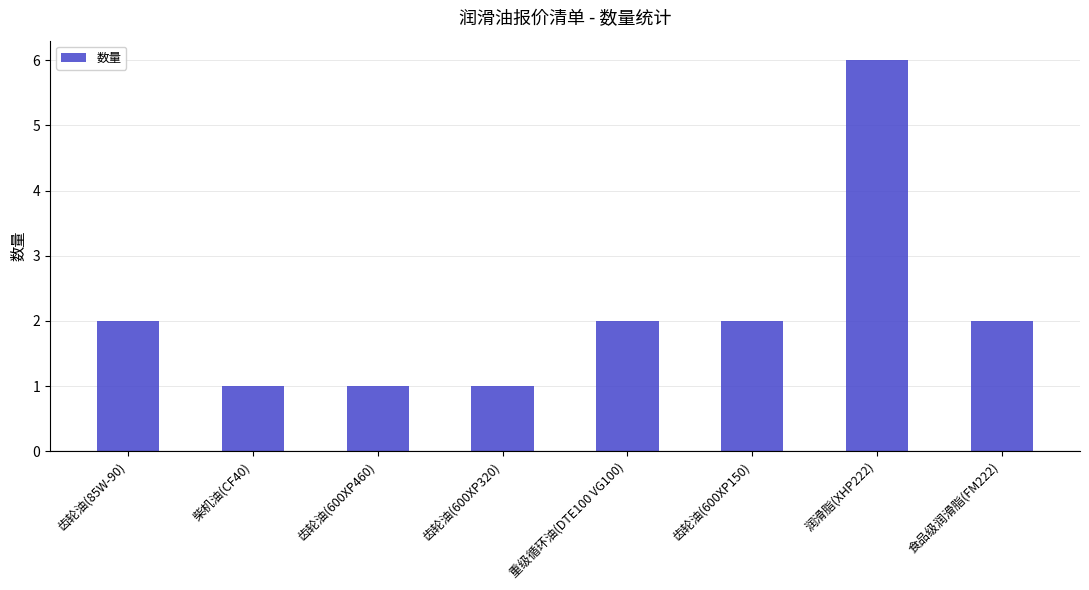

What is the label of the 5th bar from the right?

齿轮油(600XP320)